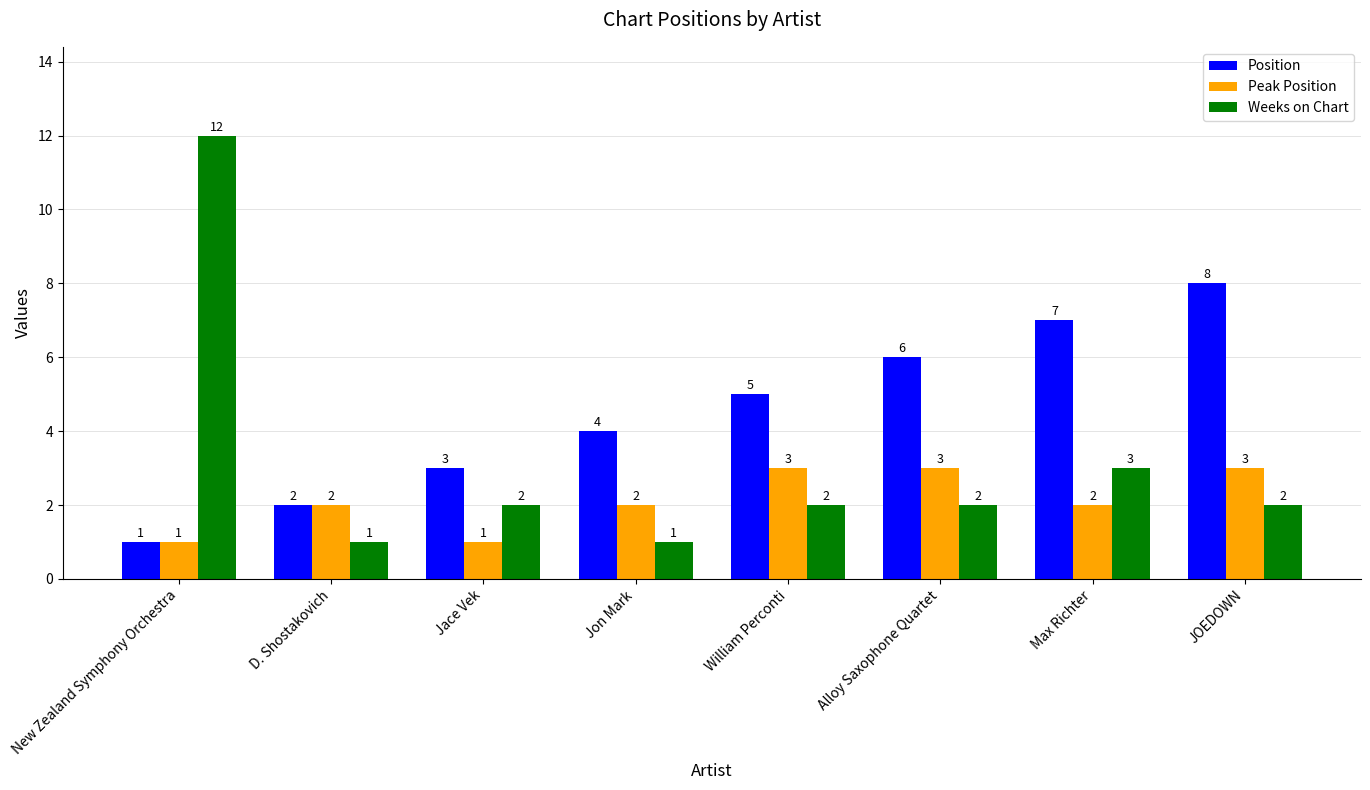

What is the total value across all series at New Zealand Symphony Orchestra?

14